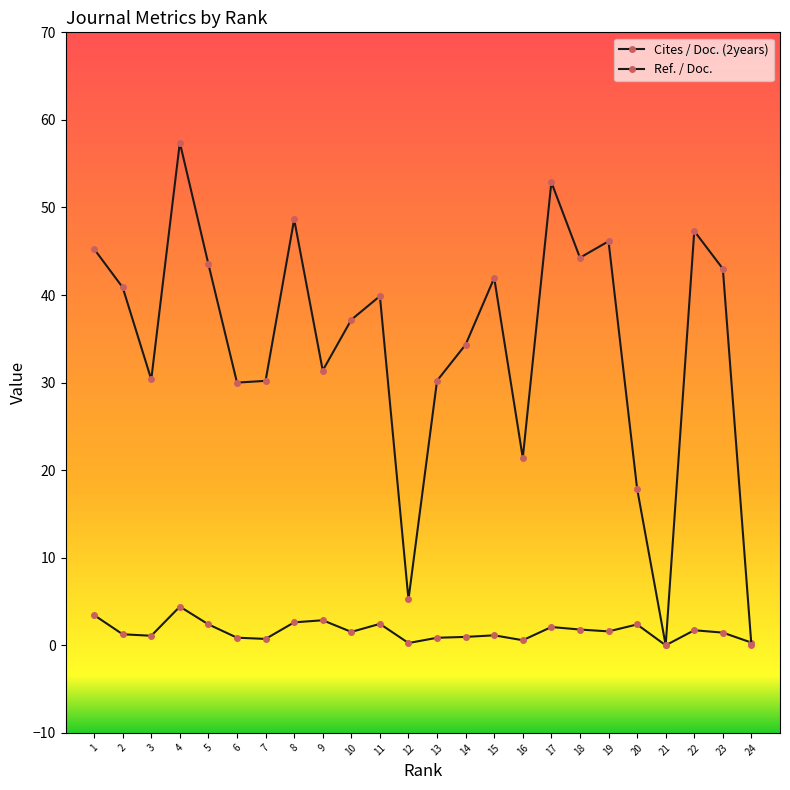

After their last crossing, which series has the higher values: Cites / Doc. (2years) or Ref. / Doc.?

Cites / Doc. (2years)